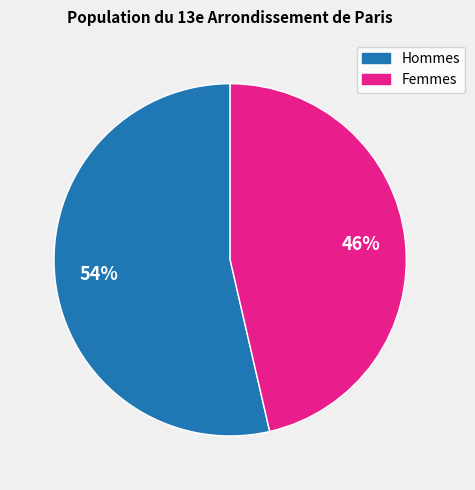

Is there any slice that represents more than half of the pie?

Yes